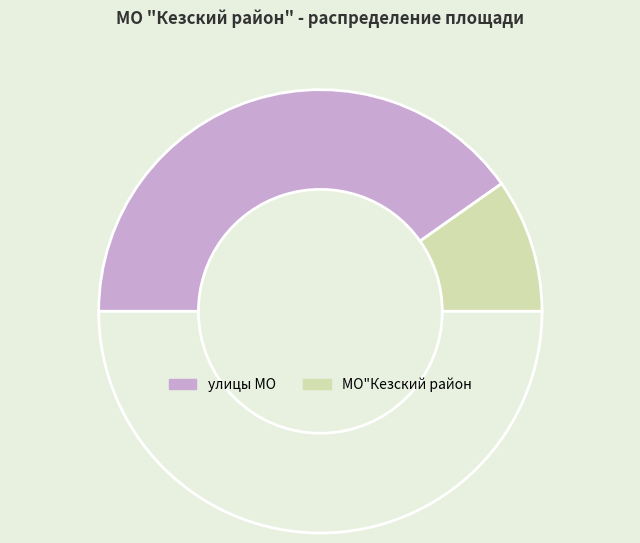

Does any single category account for the majority?

Yes